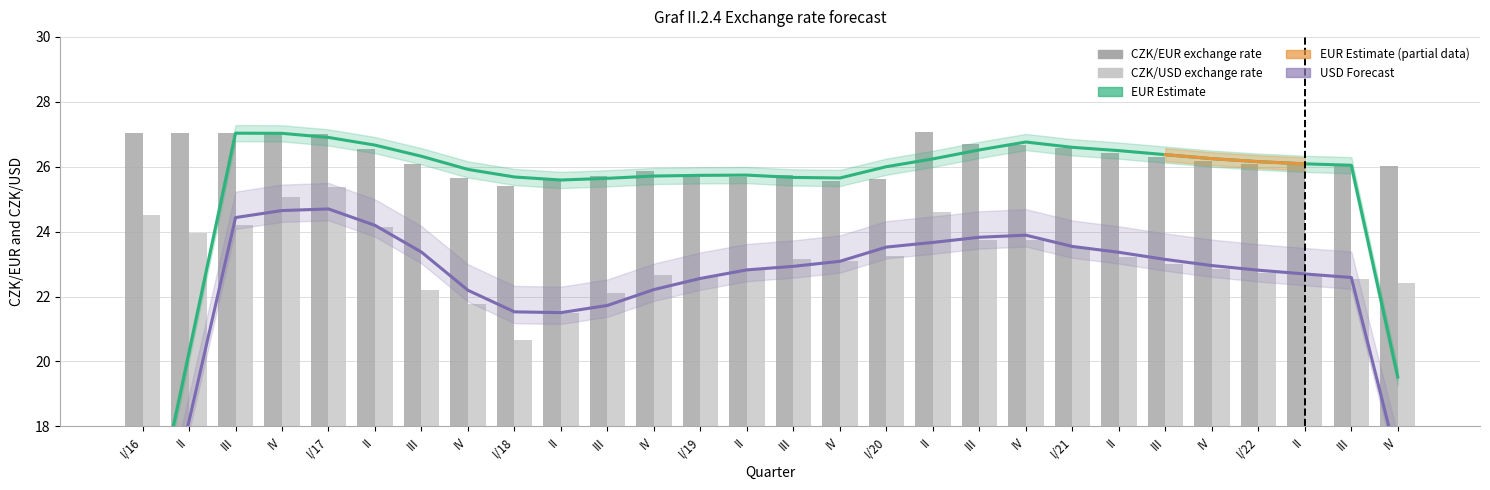

Rank the categories by CZK/EUR exchange rate value from highest to lowest.

II, II, I/16, IV, III, I/17, III, IV, I/21, II, II, III, IV, I/22, III, II, III, IV, IV, III, III, I/19, II, IV, I/20, II, IV, I/18